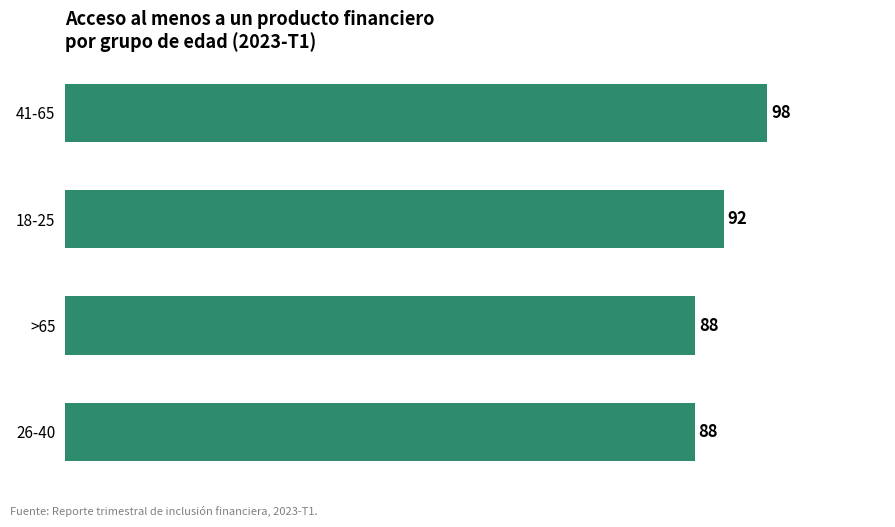

How many bars are there in total?

4